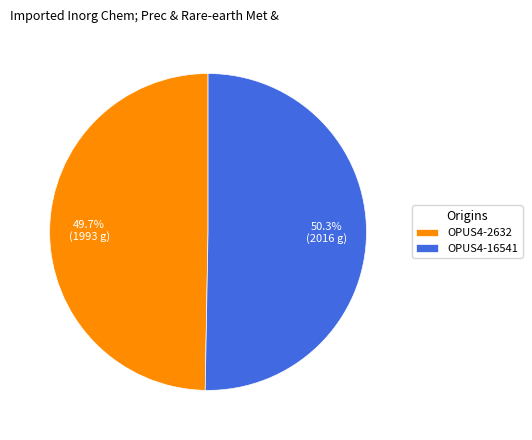

To the nearest percent, what is the combined percentage of OPUS4-16541 and OPUS4-2632?

100%